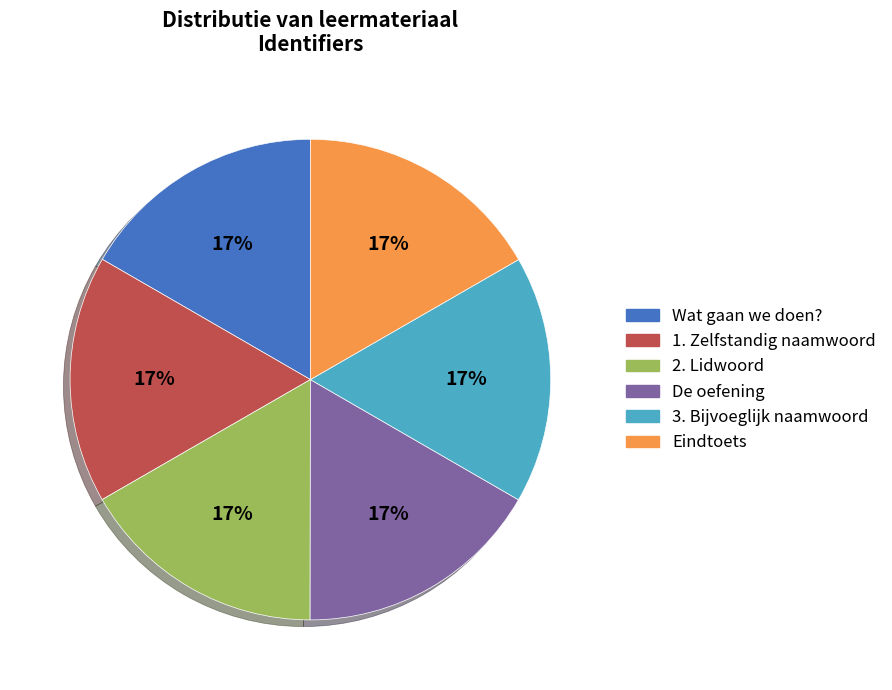

How many slices are in this pie chart?

6